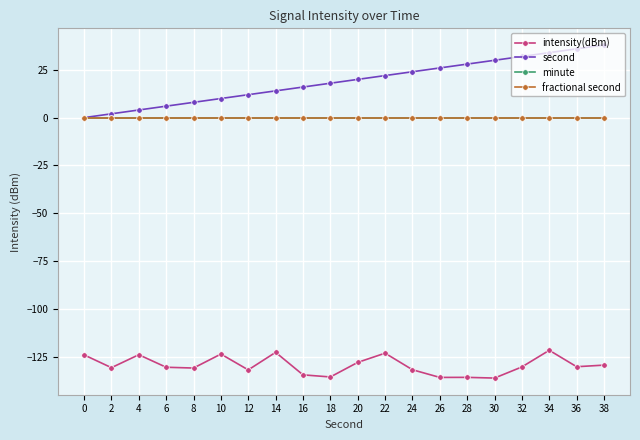

True or false: intensity(dBm) and minute intersect in this chart.

False